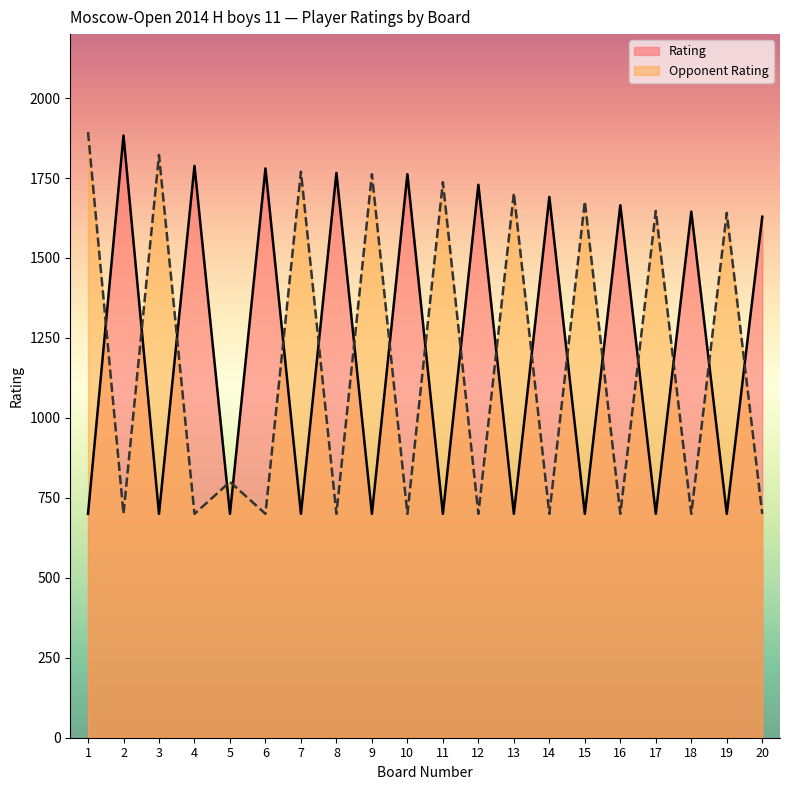

Which category has the highest value in the Rating series?

2